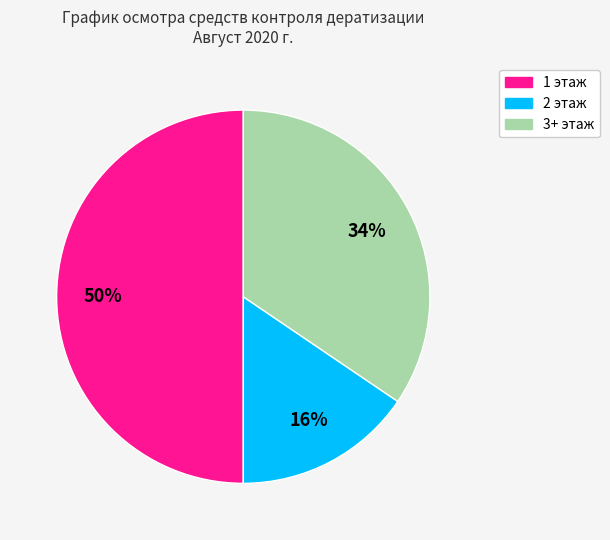

Is it true that 2 этаж is 16% of the pie?

True